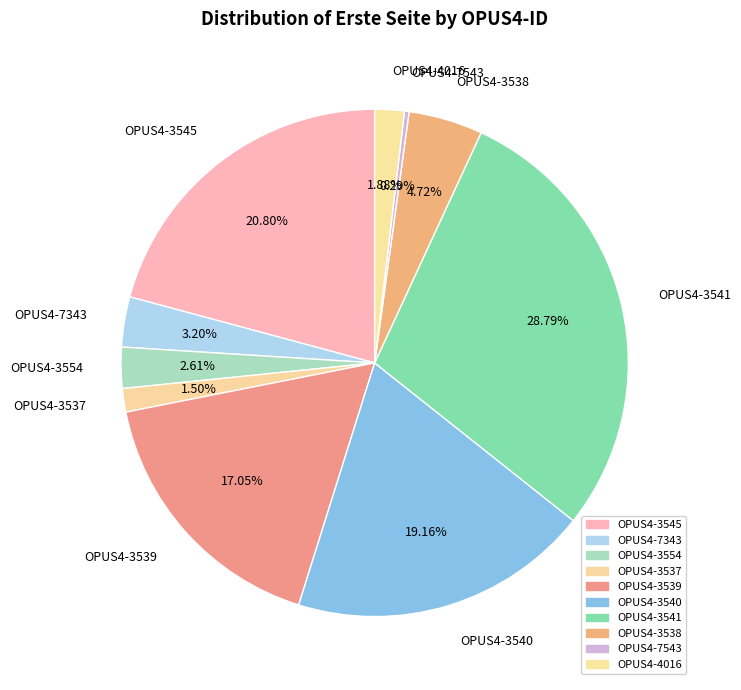

To the nearest percent, what is the difference between the largest and smallest slice percentages?

28%